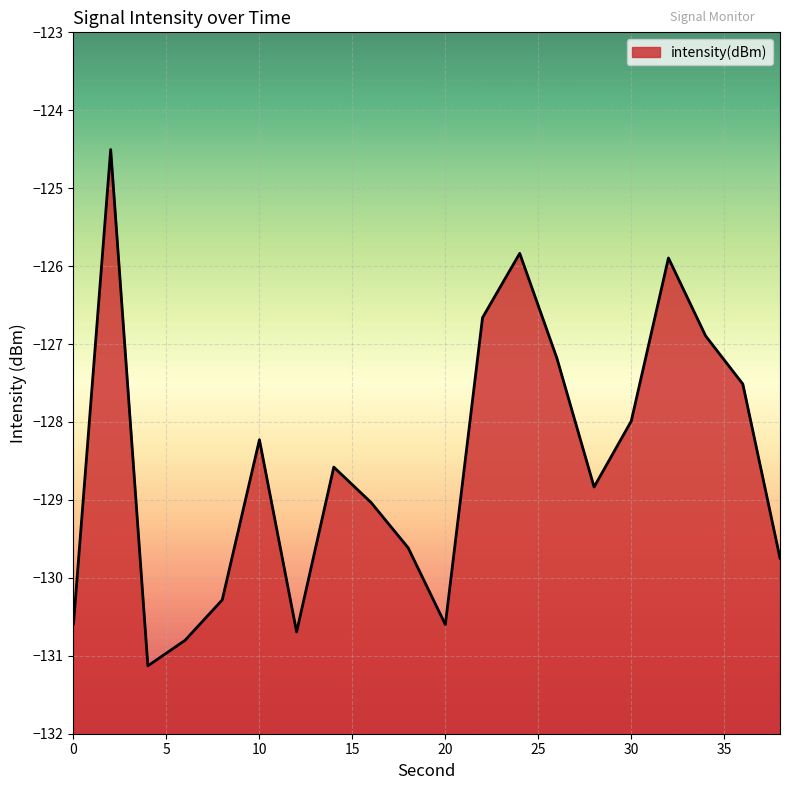

How many values are below -128?

12